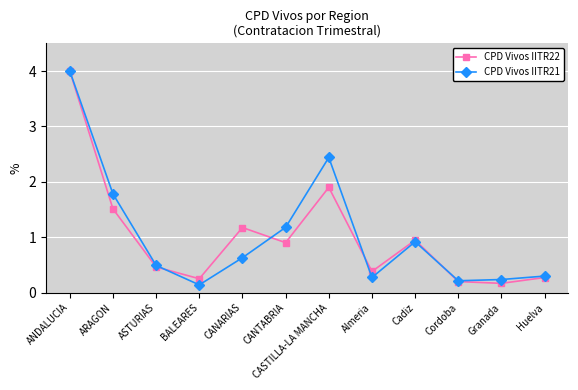

How many lines are shown in the chart?

2